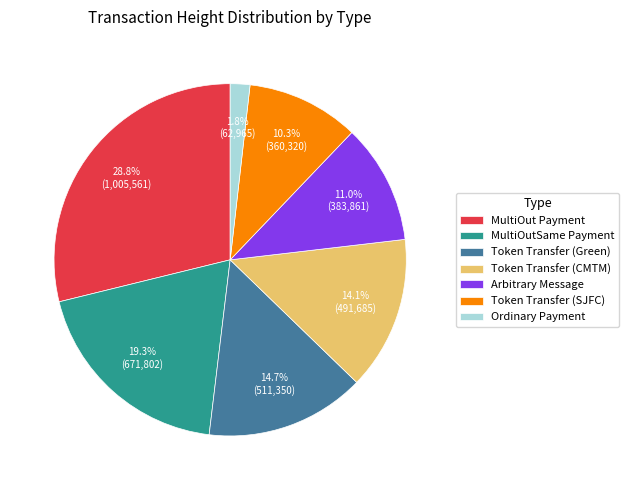

Is it true that Token Transfer (CMTM) is 26% of the pie?

False